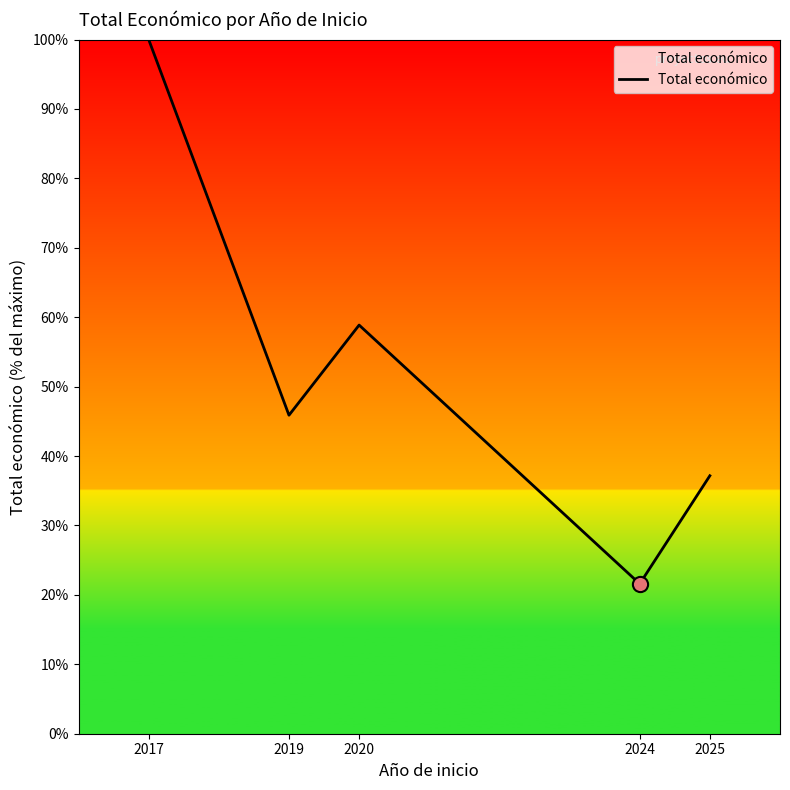

What is the change in value from 2019 to 2020?

+13.0